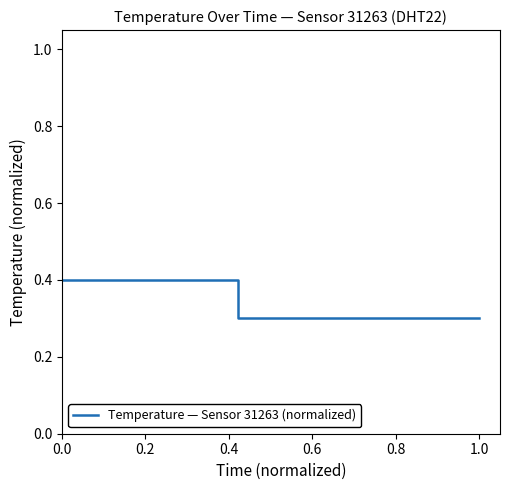

What is the minimum value shown in the chart?

0.3